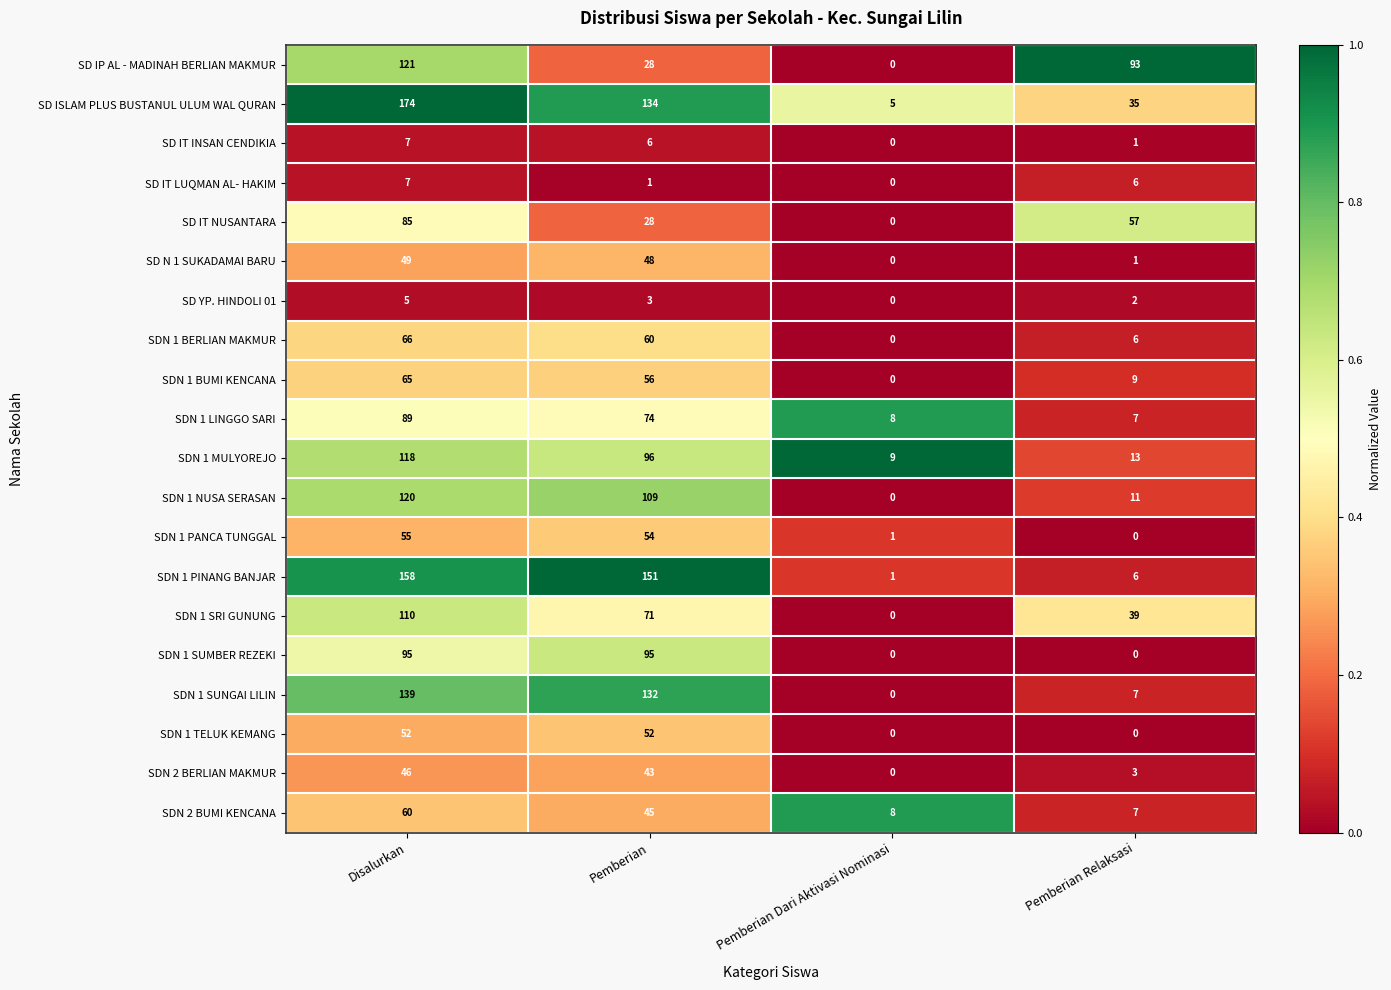

Rank the categories by SD ISLAM PLUS BUSTANUL ULUM WAL QURAN value from highest to lowest.

Disalurkan, Pemberian, Pemberian Relaksasi, Pemberian Dari Aktivasi Nominasi